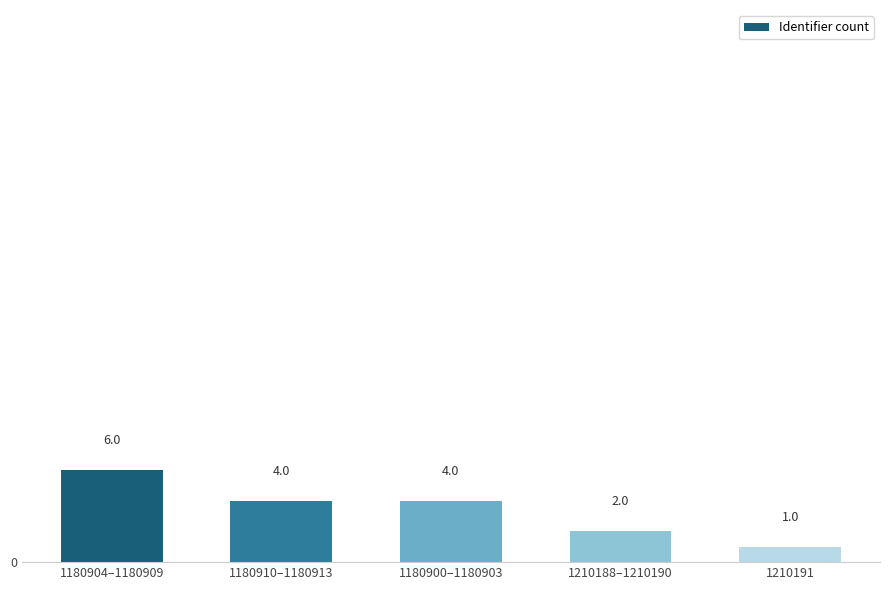

Count the number of data series in this chart.

1